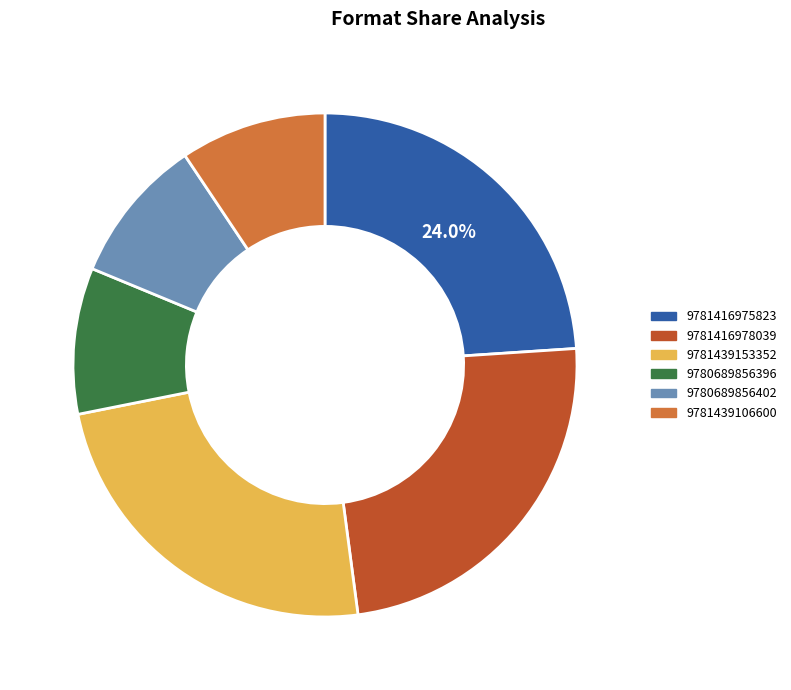

Which has a higher value, 9781439153352 or 9781439106600?

9781439153352